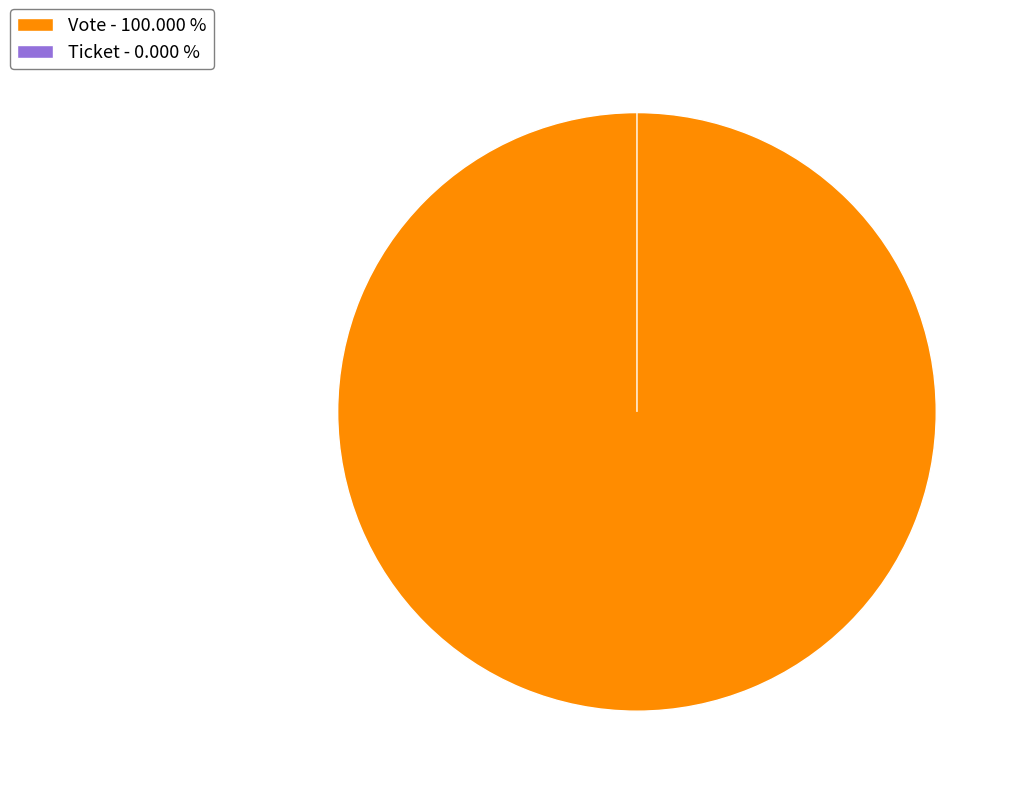

What is the smallest slice in the pie chart?

Ticket